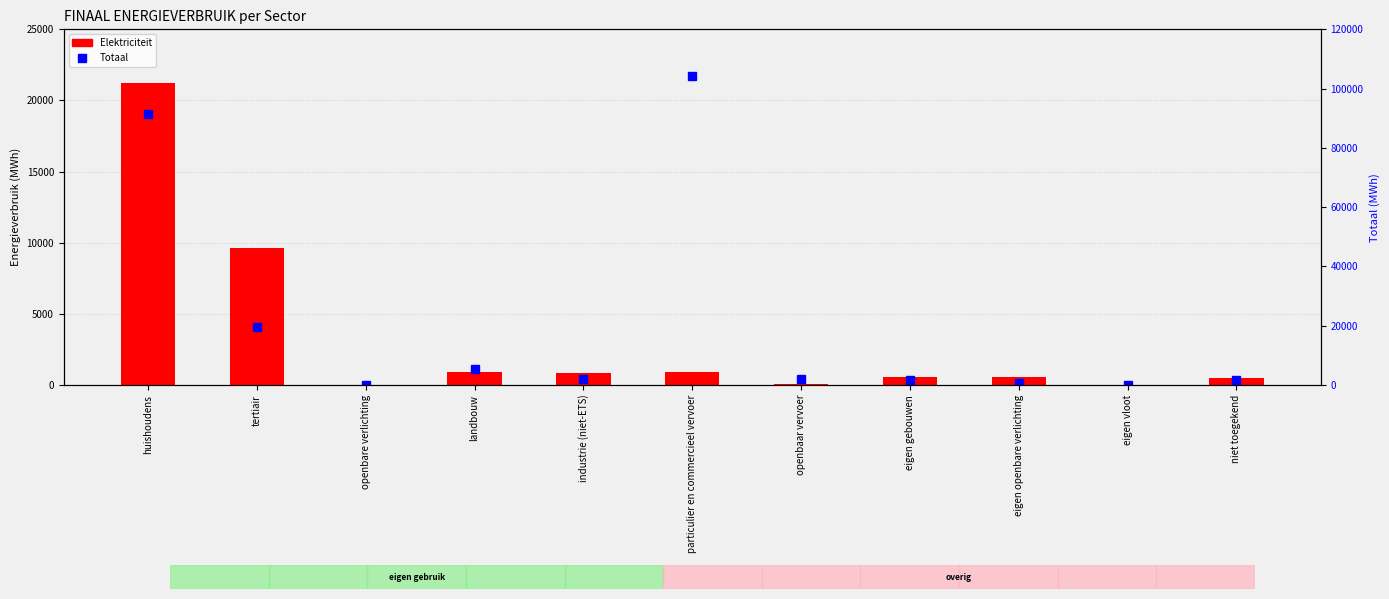

What position from the right is eigen gebouwen?

4